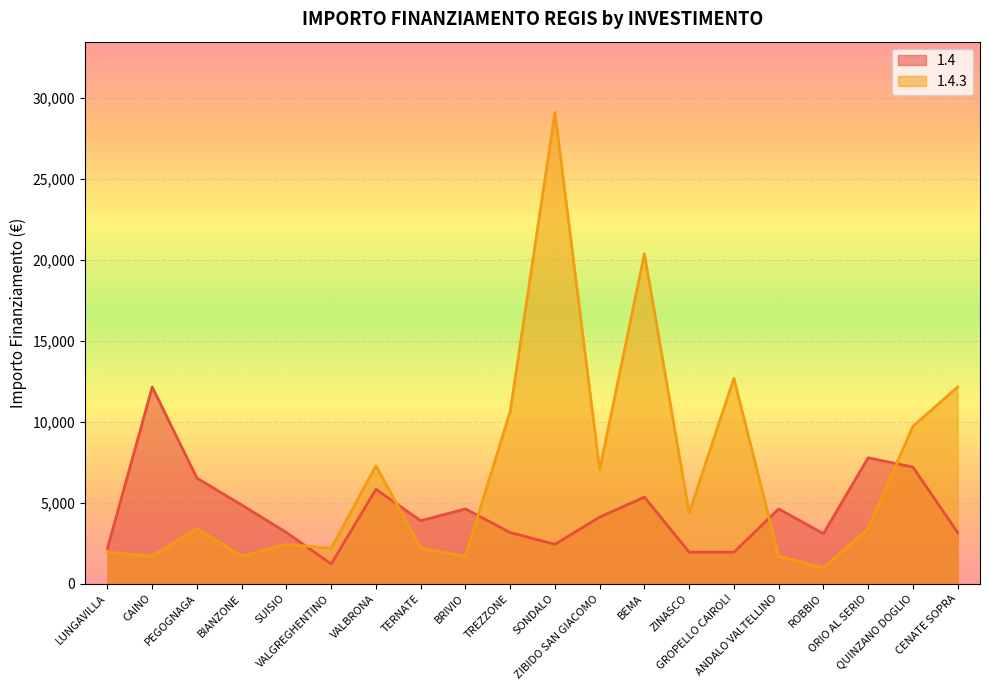

In 1.4.3, how many points are higher than both neighbors (excluding endpoints)?

6